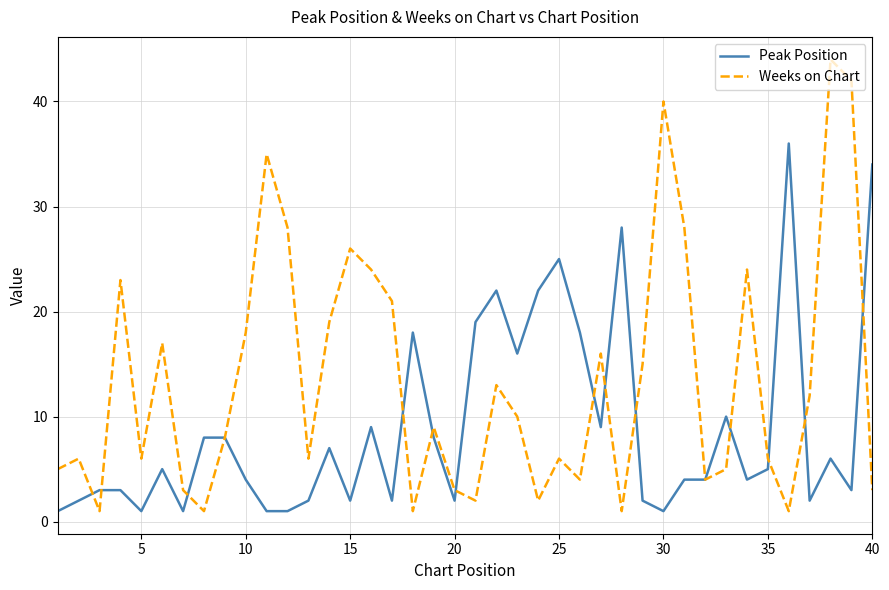

Which series has the largest total across all categories?

Weeks on Chart